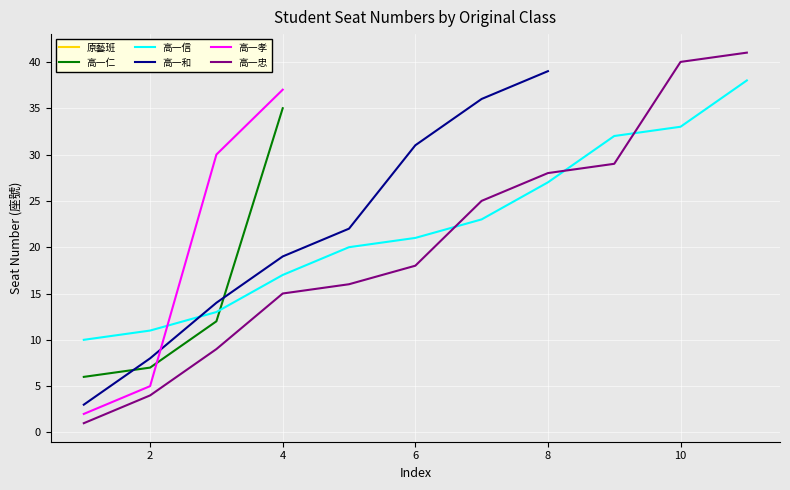

True or false: 高一仁 has a value of 11 at 2.

False